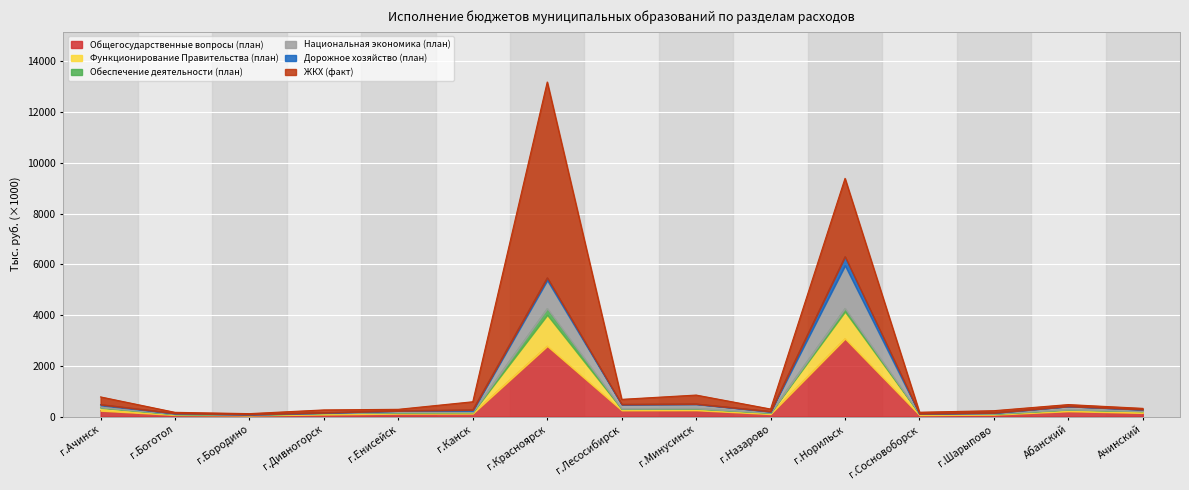

What is the minimum value for Общегосударственные вопросы (план)?

48.0